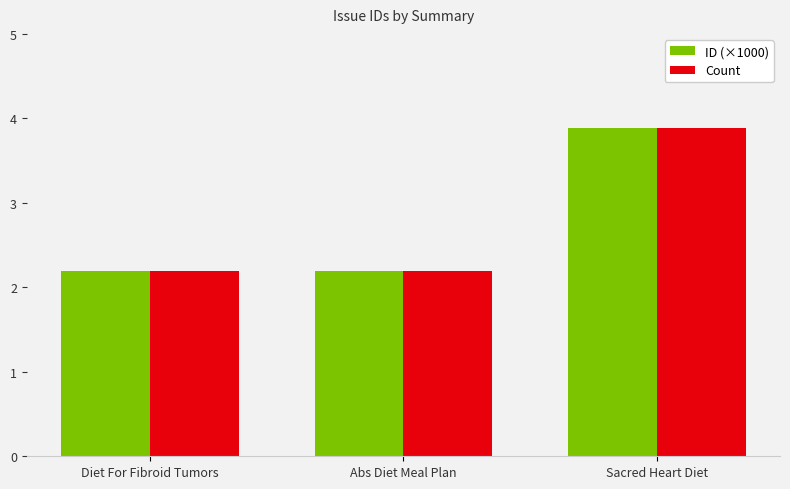

What is the value of the ID (×1000) bar at the 1st from the left?

2.2